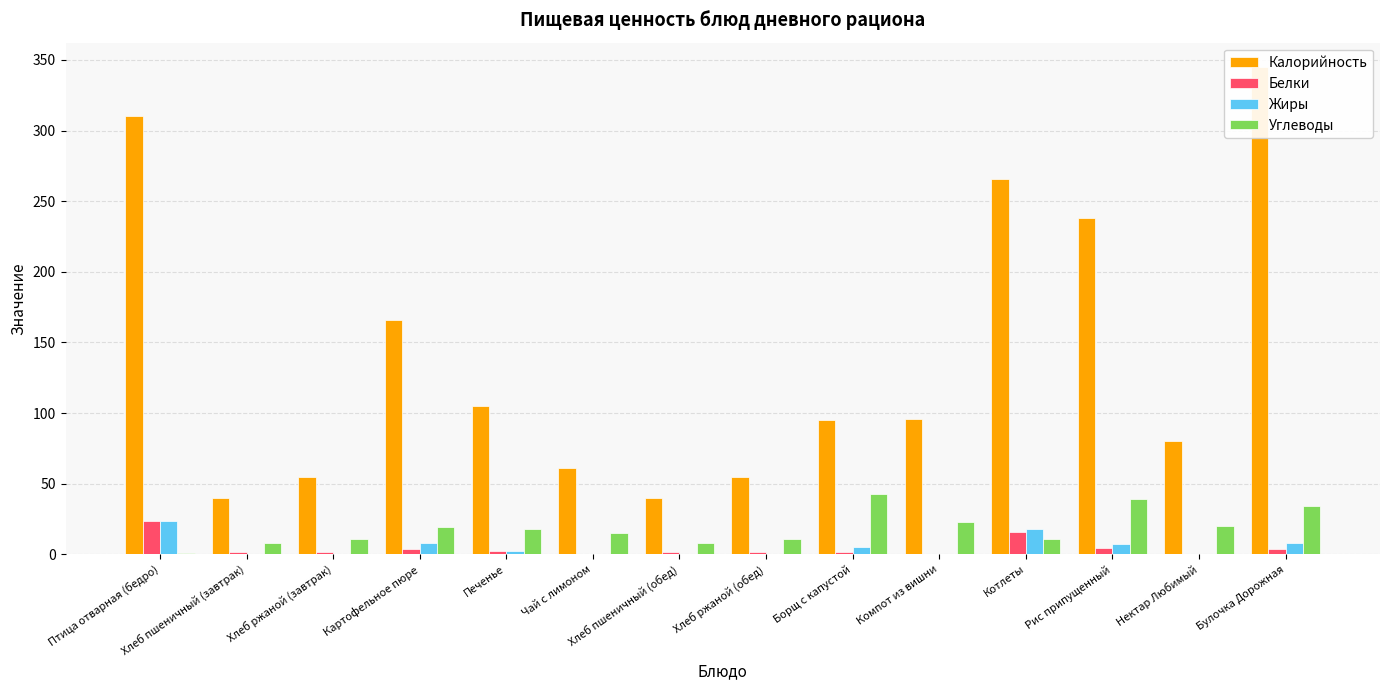

Between Хлеб пшеничный (завтрак) and Компот из вишни, which is larger?

Компот из вишни